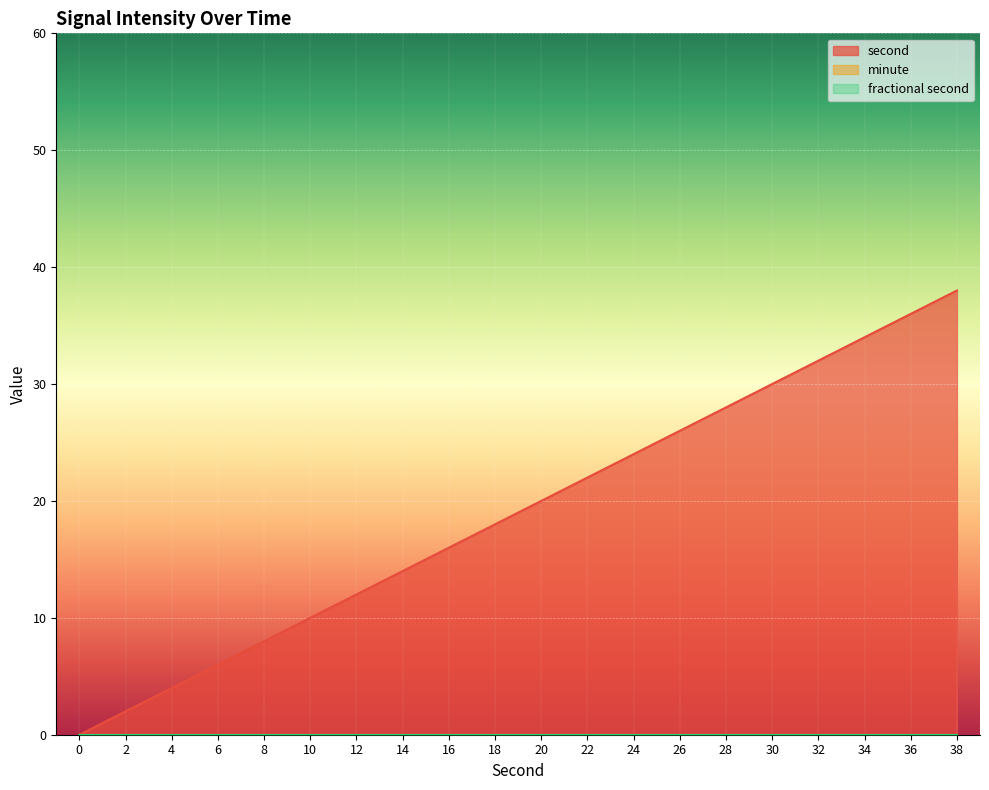

Reading right to left, list all the values displayed in this chart.

second: 38=38	36=36	34=34	32=32	30=30	28=28	26=26	24=24	22=22	20=20	18=18	16=16	14=14	12=12	10=10	8=8	6=6	4=4	2=2	0=0
minute: 38=0	36=0	34=0	32=0	30=0	28=0	26=0	24=0	22=0	20=0	18=0	16=0	14=0	12=0	10=0	8=0	6=0	4=0	2=0	0=0
fractional second: 38=0	36=0	34=0	32=0	30=0	28=0	26=0	24=0	22=0	20=0	18=0	16=0	14=0	12=0	10=0	8=0	6=0	4=0	2=0	0=0